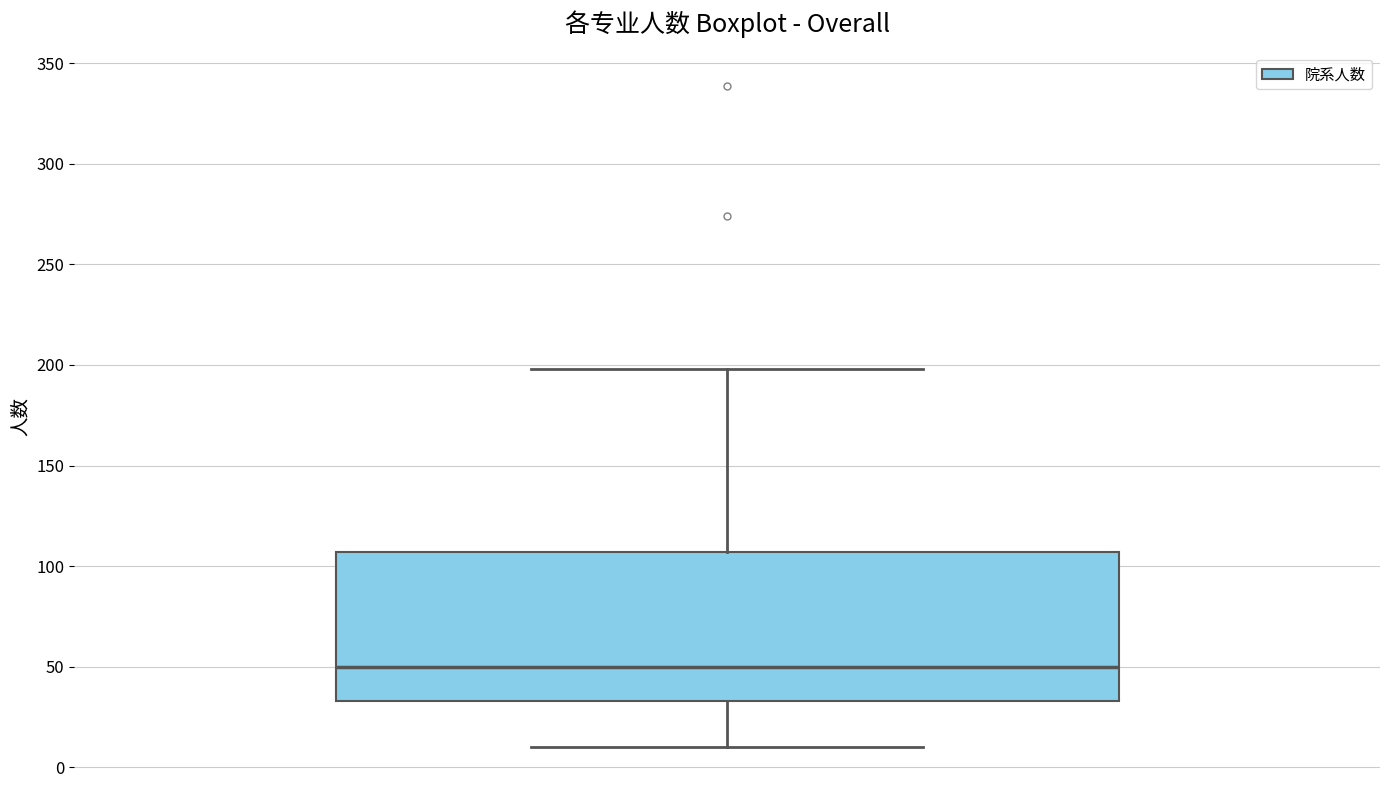

Read this box plot against the y-axis: the position of the median line, the range covered by the box, and the ends of both whiskers. The values are not printed on the chart, so give them approximately, as read against the axis.

median 50, box 35 to 105, whiskers 10 to 200